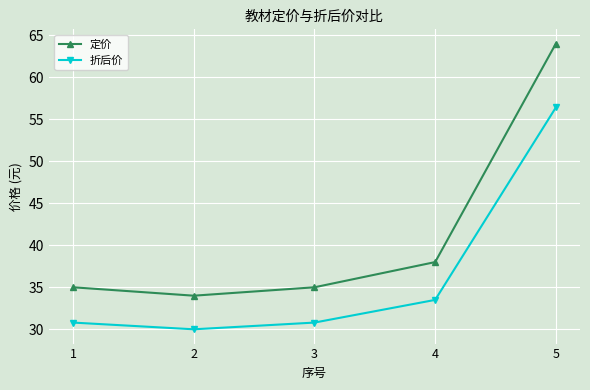

What is the sum of all 定价 values?

206.0